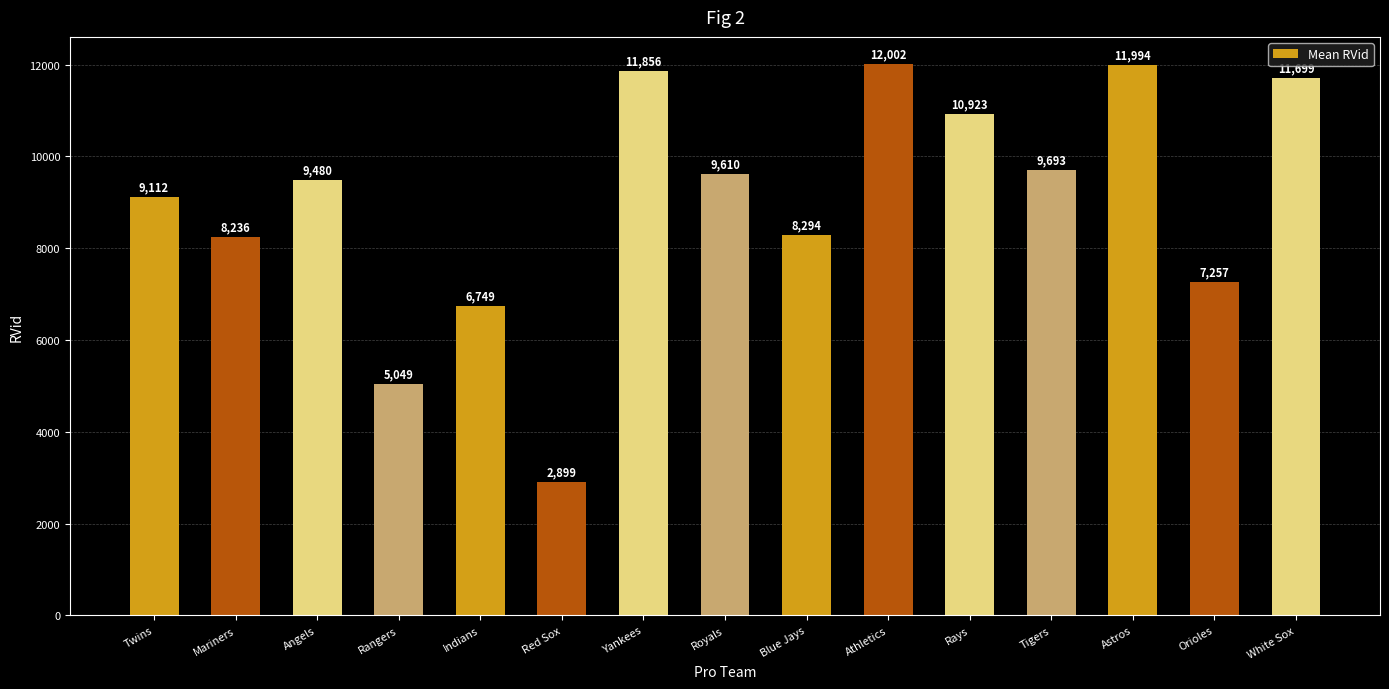

Which label corresponds to the smallest value in the chart?

Red Sox